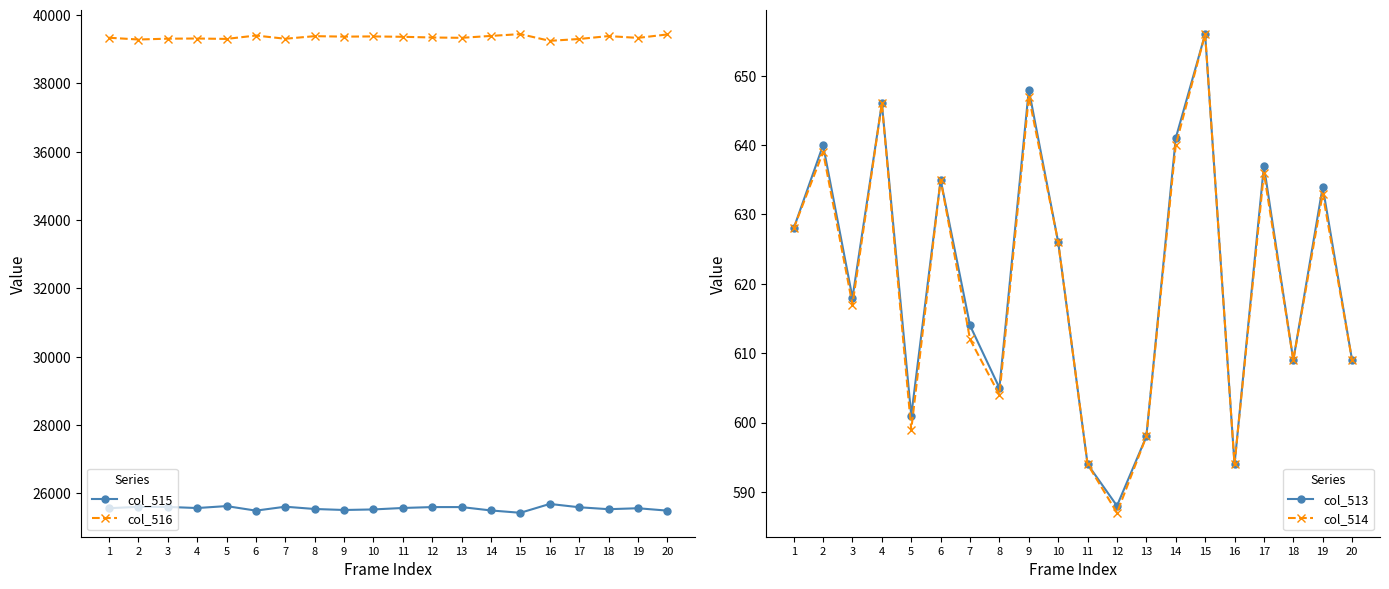

At which category does col_514 reach its first local peak?

2